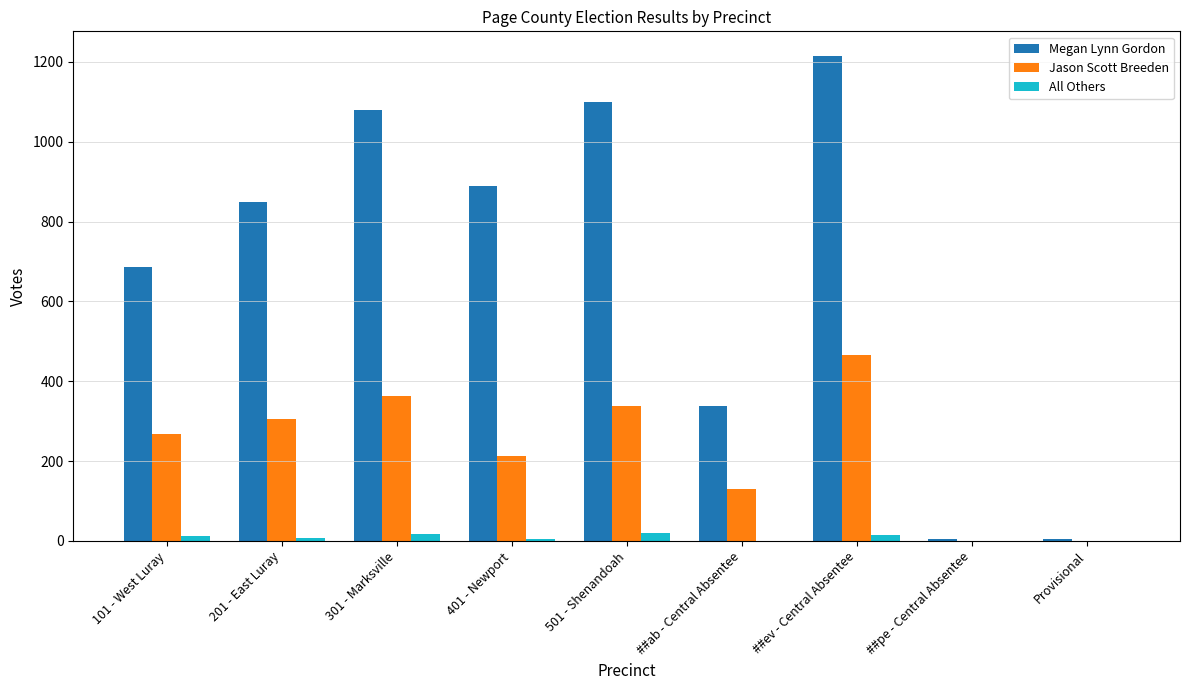

The value of Megan Lynn Gordon at ##ev - Central Absentee is 2106. True or false?

False